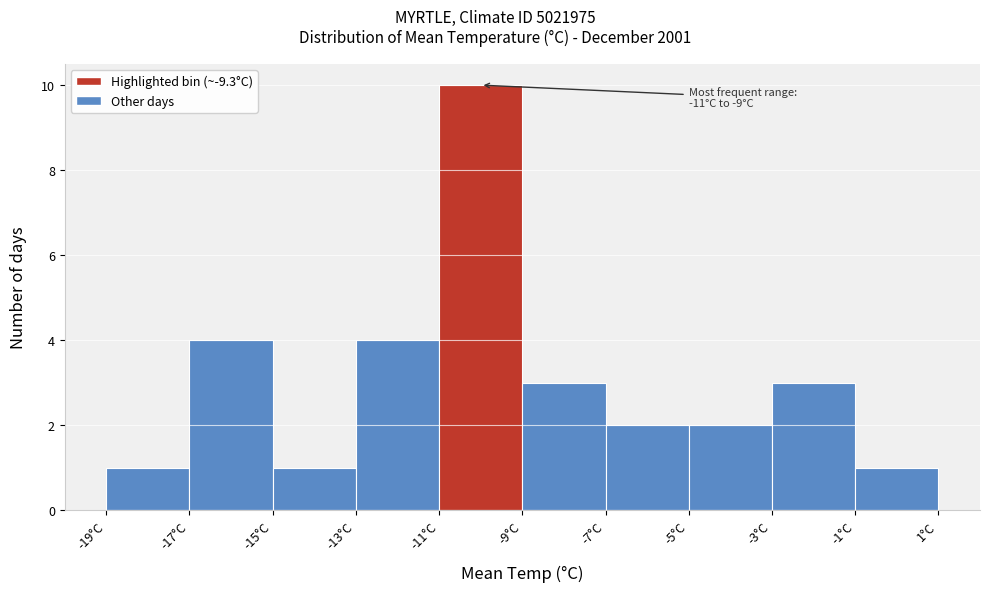

Over which range of the x-axis is the bar tallest?

-11 to -9